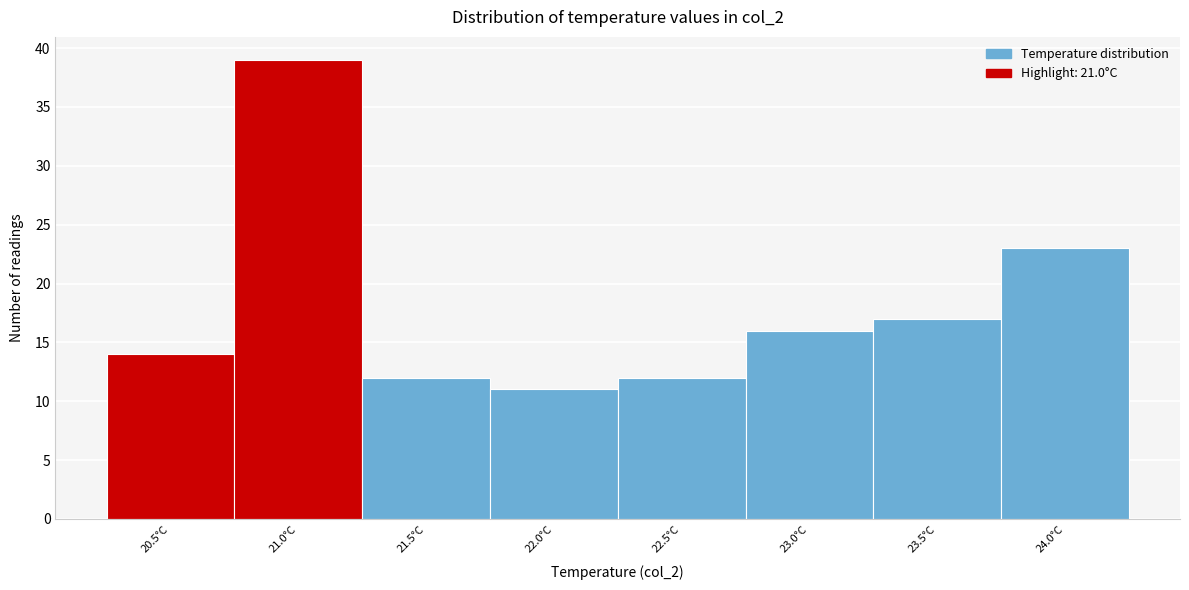

Reading left to right, extract all data points from this chart.

14	39	12	11	12	16	17	23